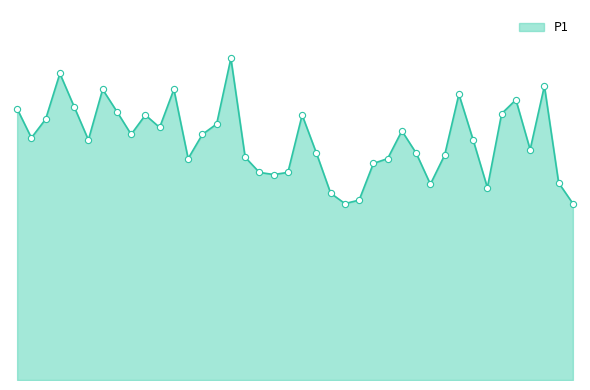

Does the chart have visible grid lines?

No